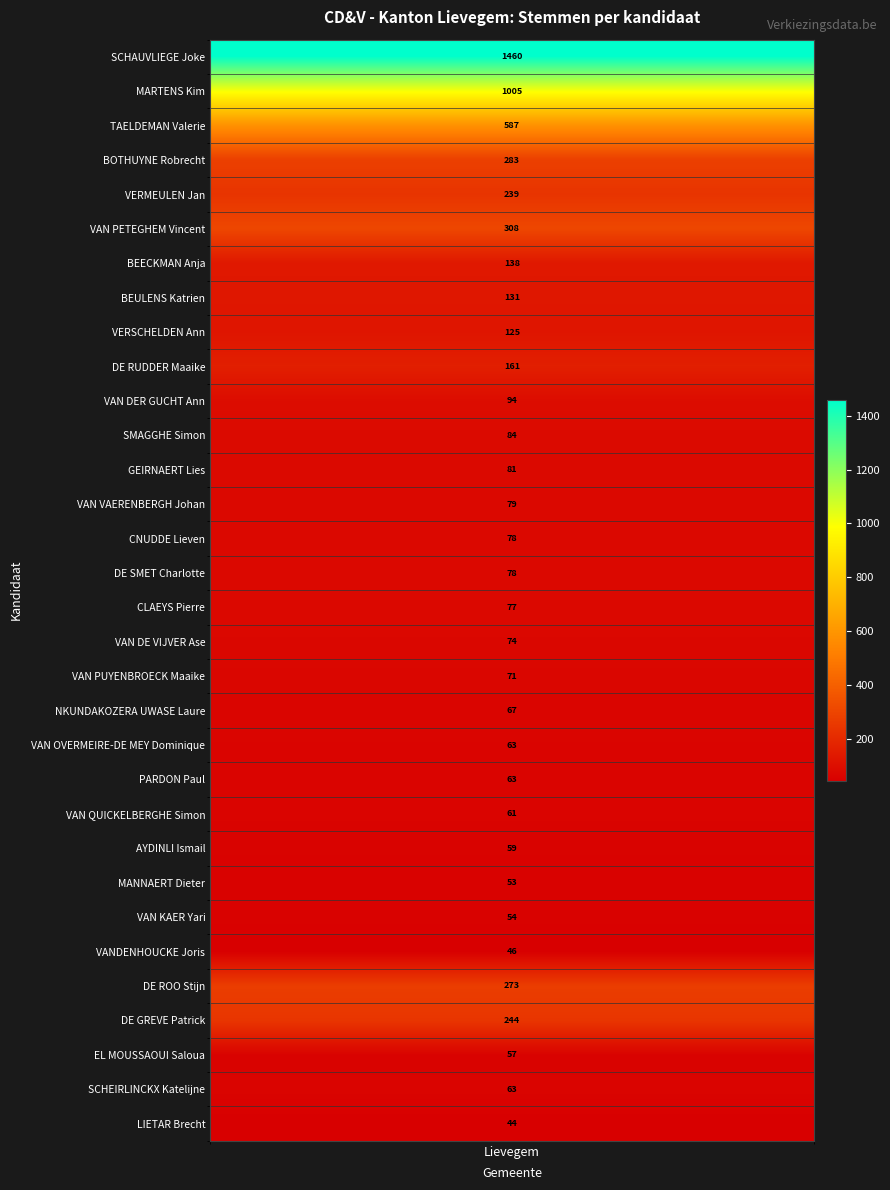

What is the ratio of the value at LIETAR Brecht to the value at VANDENHOUCKE Joris?

1.0